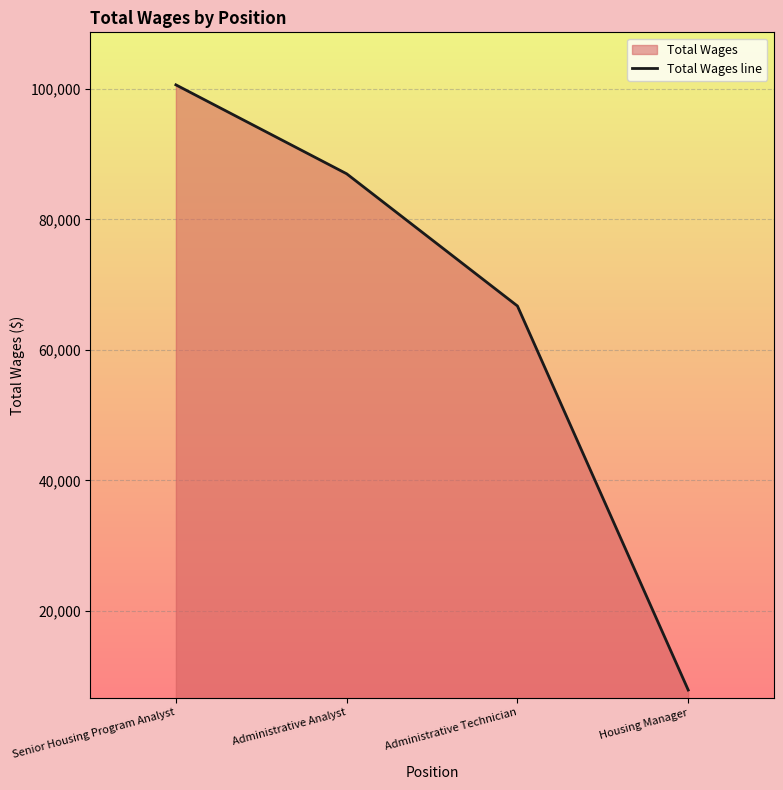

What is the difference between the maximum and minimum values?

92773